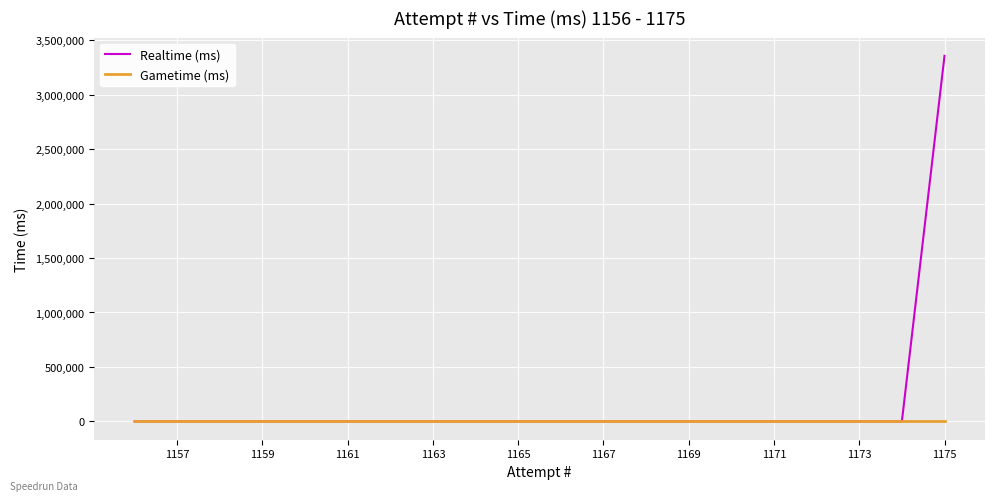

Which series has the largest range (max minus min)?

Realtime (ms)